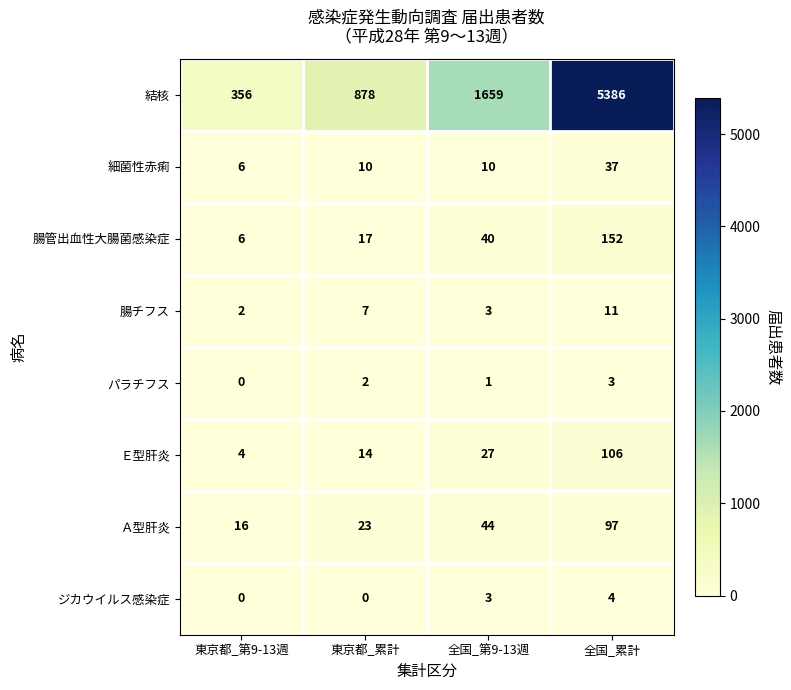

What is the sum of the 腸チフス values at 東京都_累計 and 東京都_第9-13週?

9